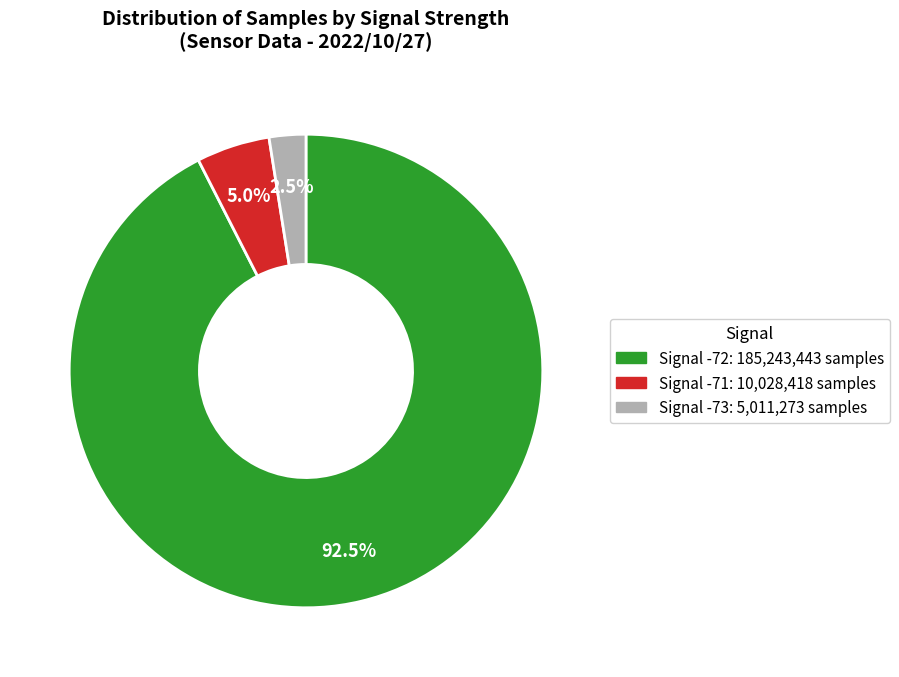

What is the total percentage of Signal -72: 185,243,443 samples and Signal -71: 10,028,418 samples?

97.5%